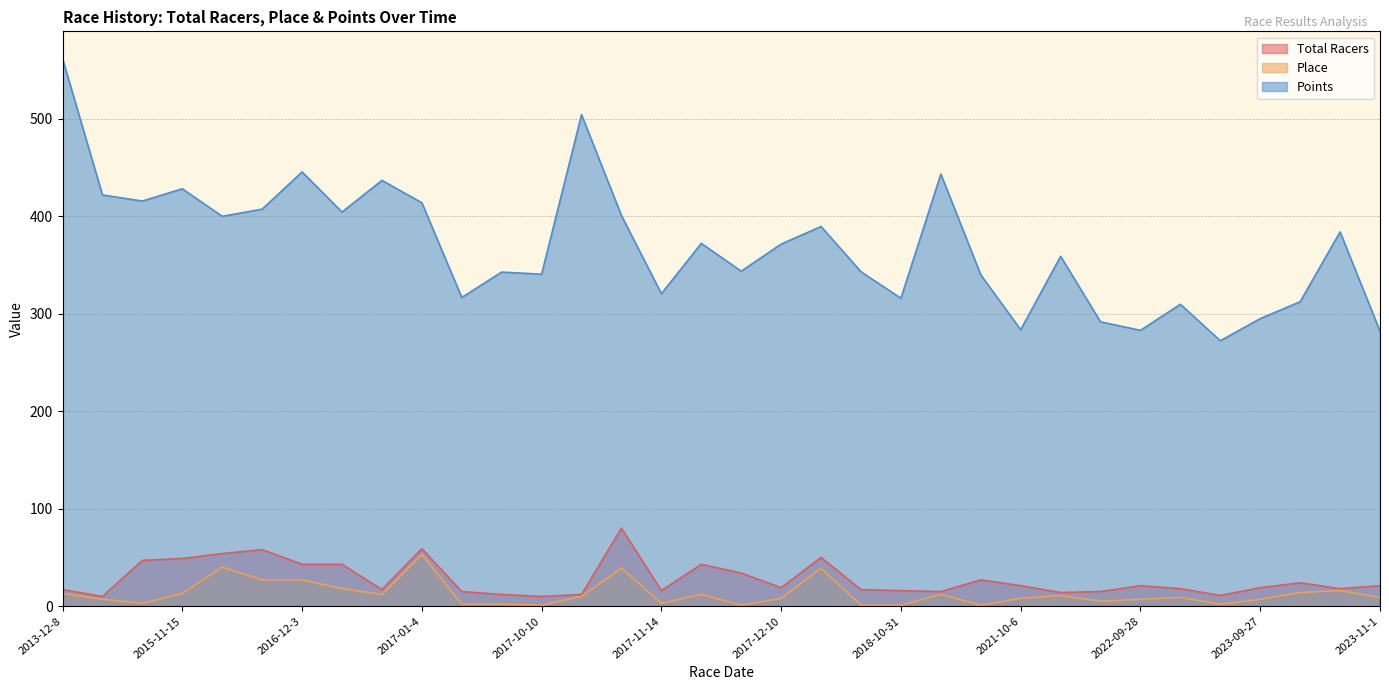

Which category has the highest value across all series?

2013-12-8